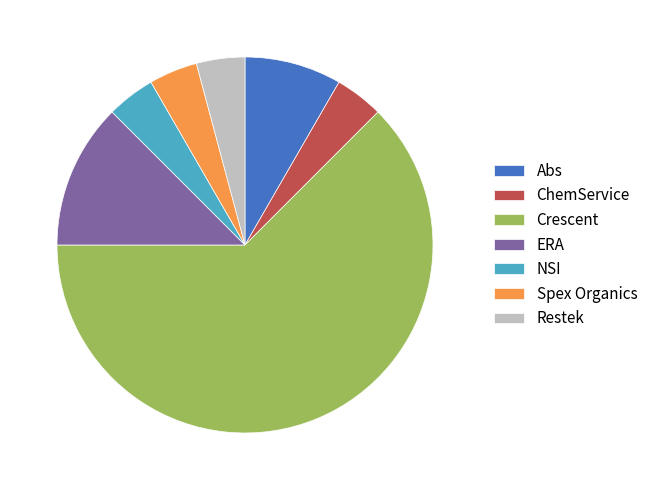

Is there any slice that represents more than half of the pie?

Yes